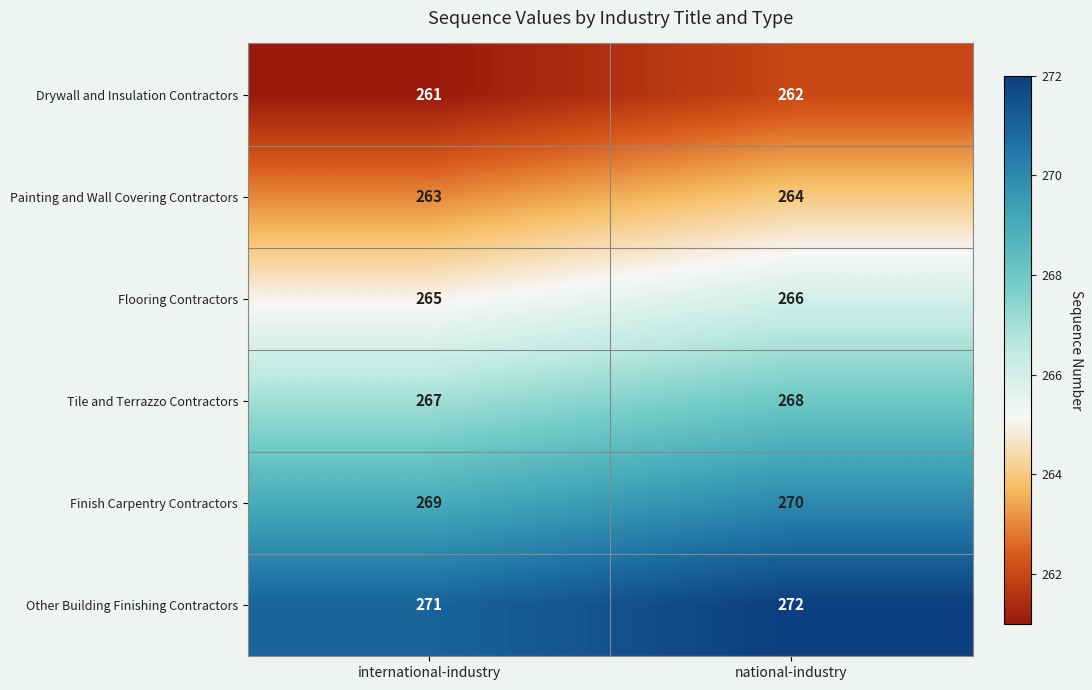

What is the average value of the Other Building Finishing Contractors series?

272